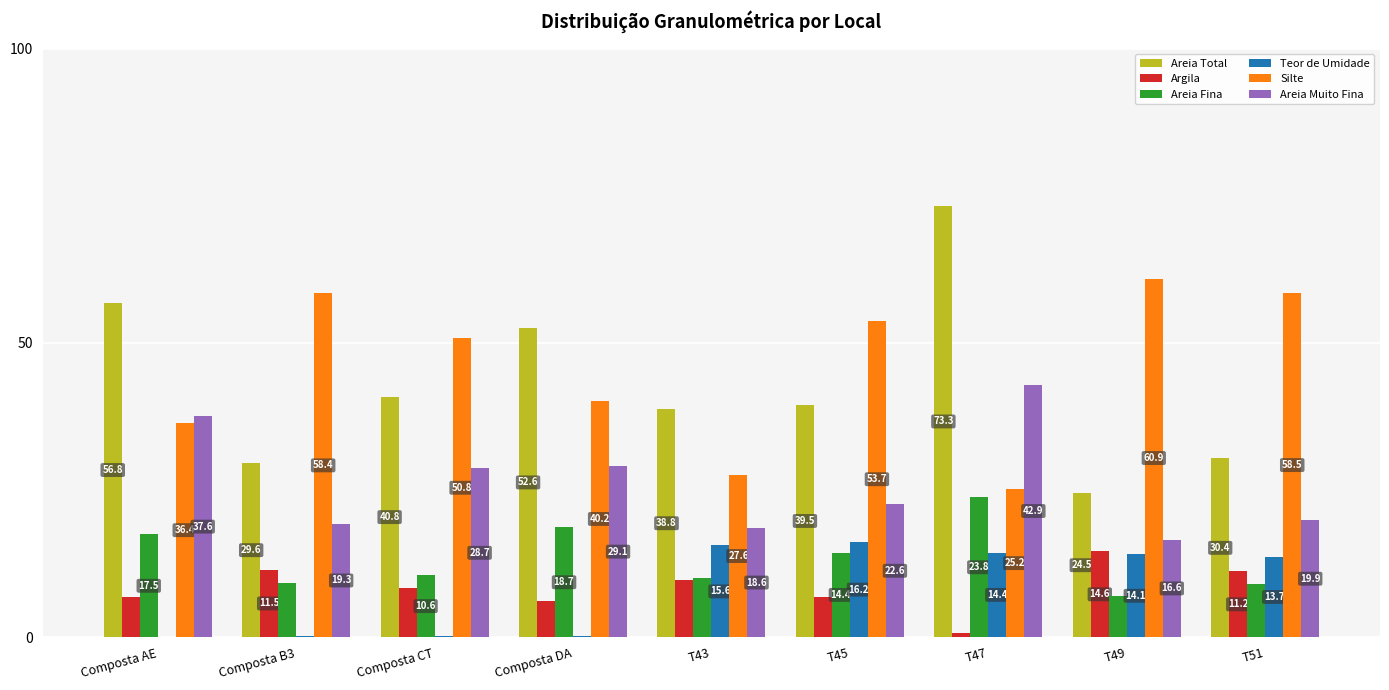

At which label is Silte closest to 43?

Composta DA